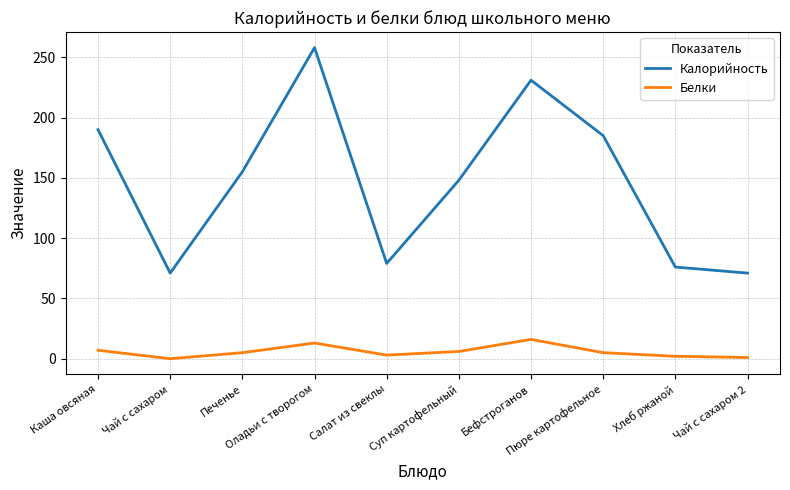

Which series changed the most between Оладьи с творогом and Суп картофельный?

Калорийность